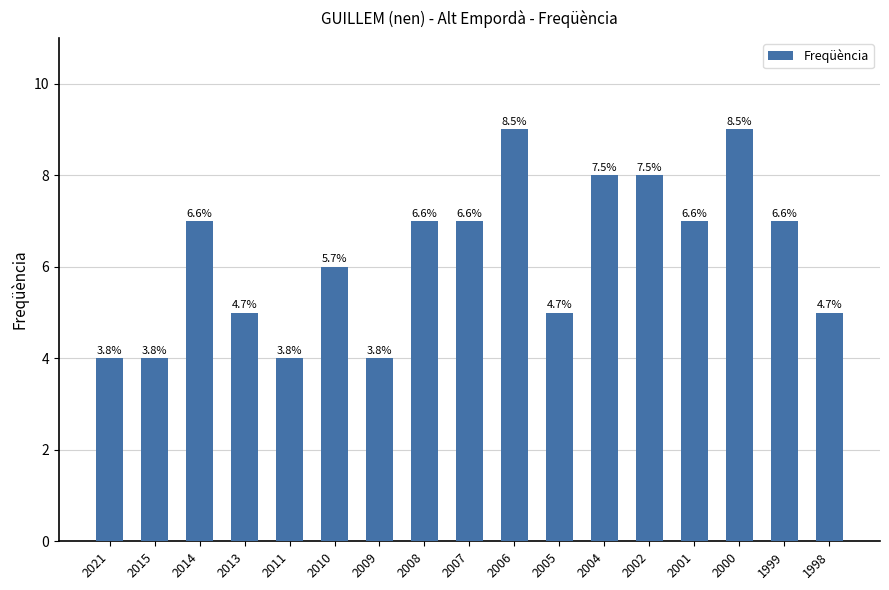

How many bars are there in total?

17